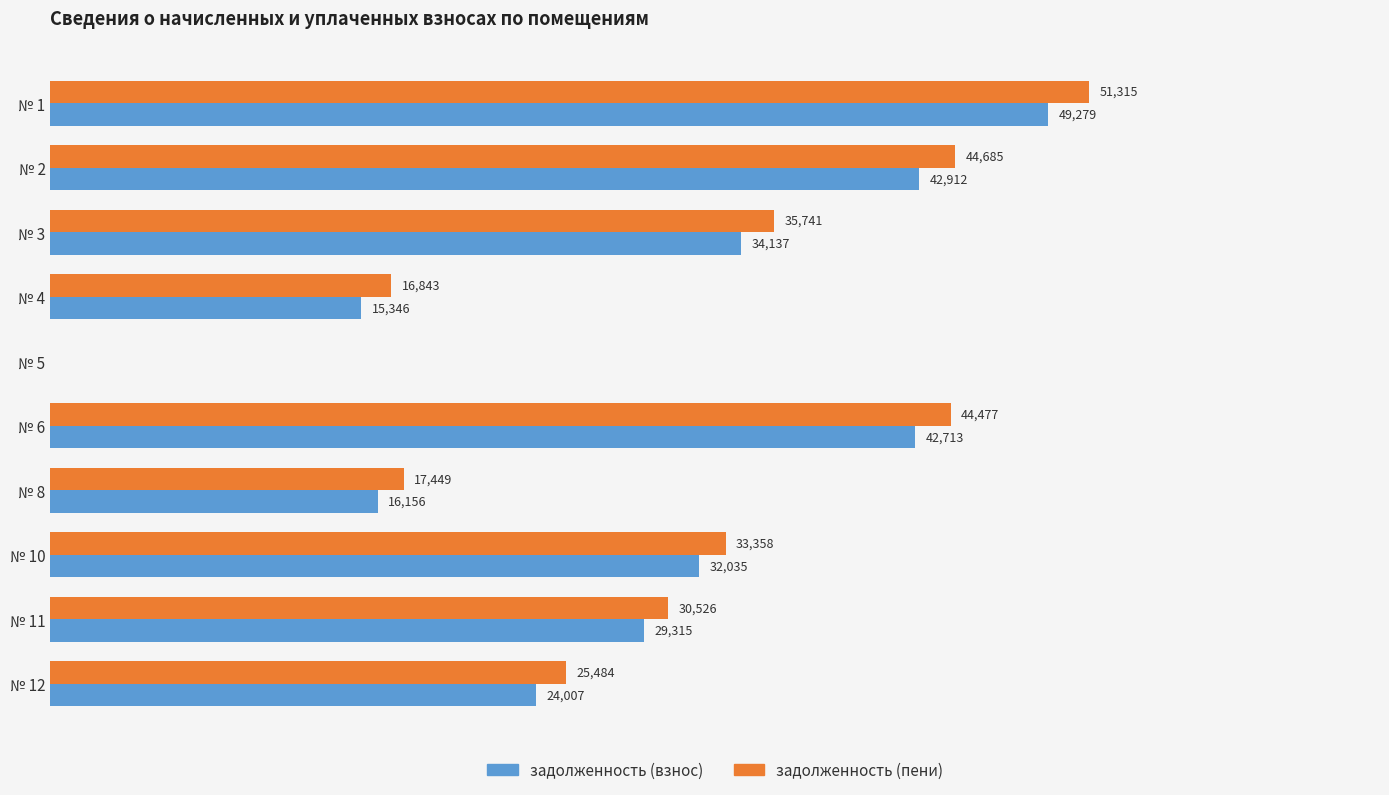

Between № 1 and № 11, which series saw the biggest shift?

задолженность (пени)